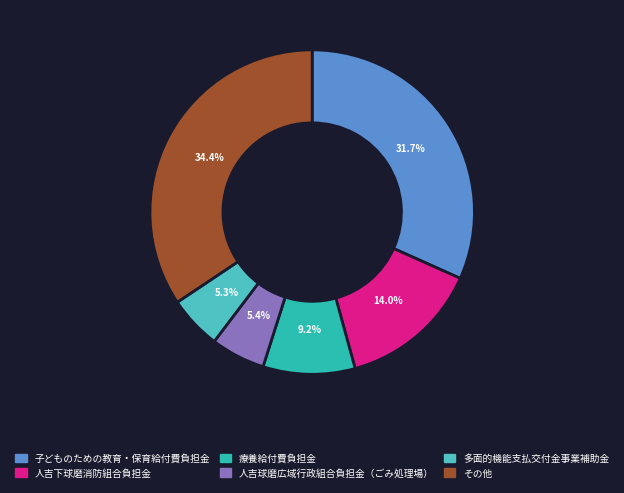

The 療養給付費負担金 slice represents 9% of the pie. True or false?

True